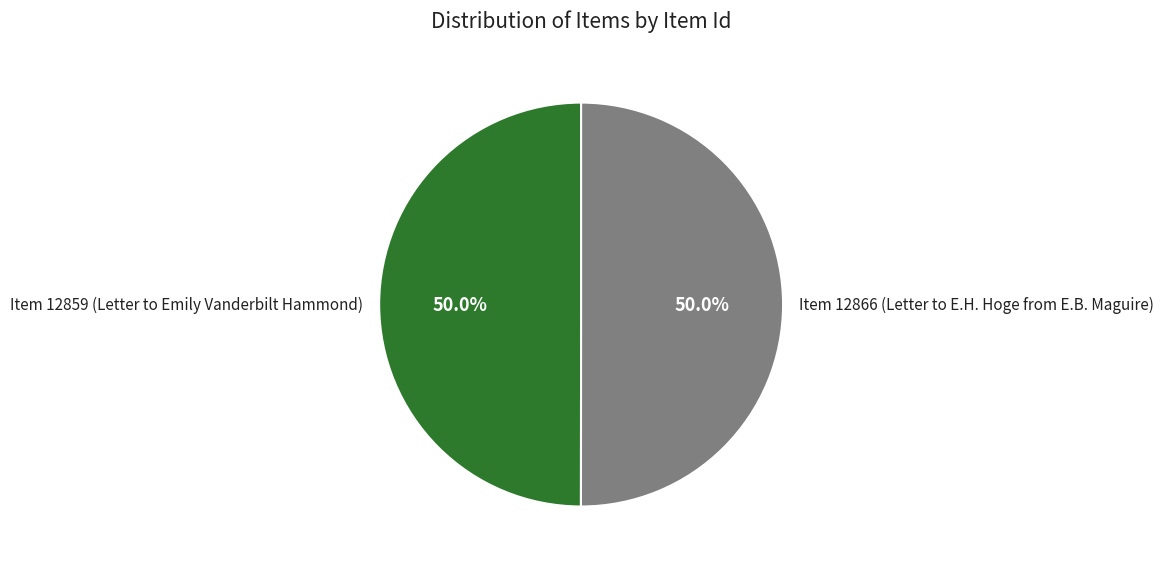

How many slices are in this pie chart?

2